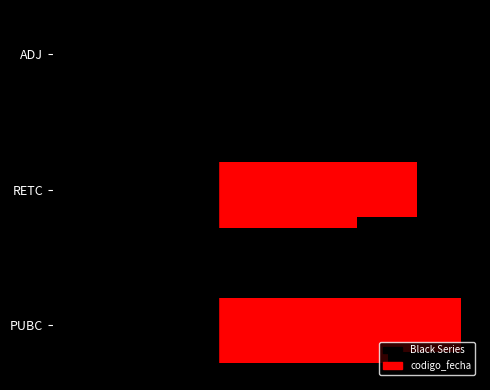

What is the value of the RETC bar at the 2nd from the left?

-49.1